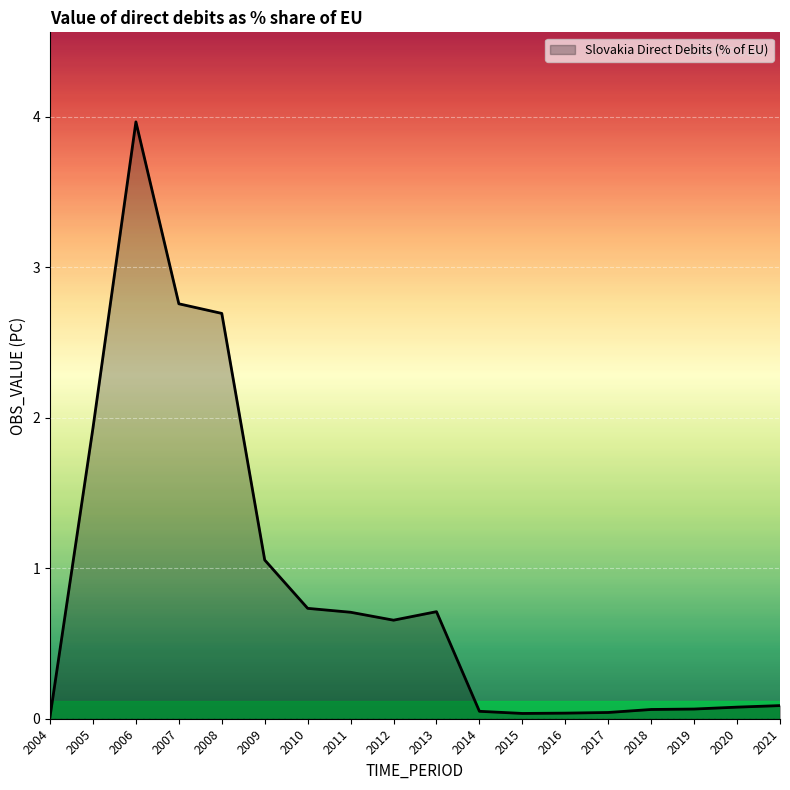

What is the sum of the values at 2014 and 2019?

0.1